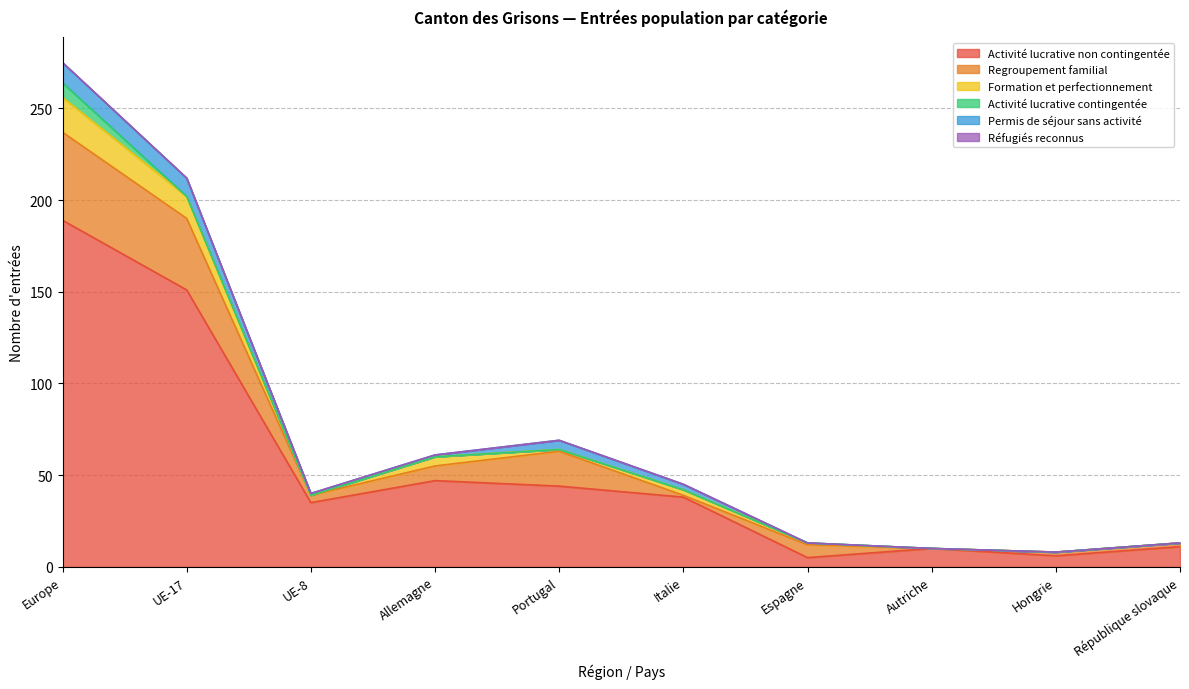

How many intersections are there between Formation et perfectionnement and Permis de séjour sans activité?

3